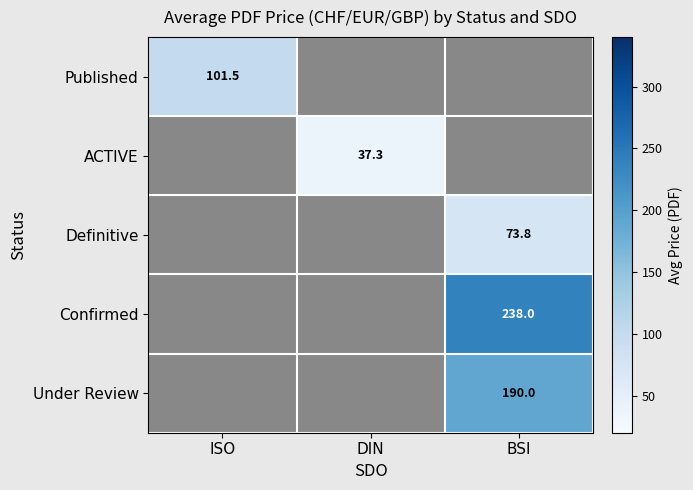

How many categories are shown in the chart?

3